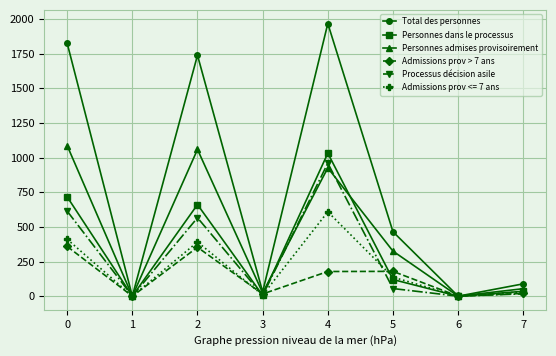

What value does the Personnes dans le processus series have at 5?

120